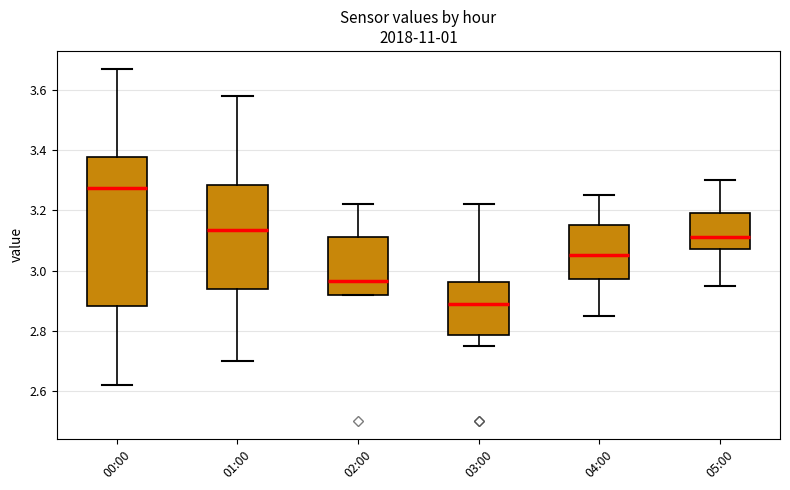

Reading left to right, transcribe this box plot: for each box, give where its median line is, the range the box spans, and where its two whiskers end, as read against the y-axis. The values are not printed on the chart, so give them approximately, as read against the axis.

00:00: median 3.28, box 2.88 to 3.38, whiskers 2.62 to 3.68
01:00: median 3.14, box 2.94 to 3.28, whiskers 2.70 to 3.58
02:00: median 2.96, box 2.92 to 3.12, whiskers 2.92 to 3.22
03:00: median 2.90, box 2.78 to 2.96, whiskers 2.76 to 3.22
04:00: median 3.06, box 2.98 to 3.16, whiskers 2.86 to 3.26
05:00: median 3.12, box 3.08 to 3.20, whiskers 2.96 to 3.30